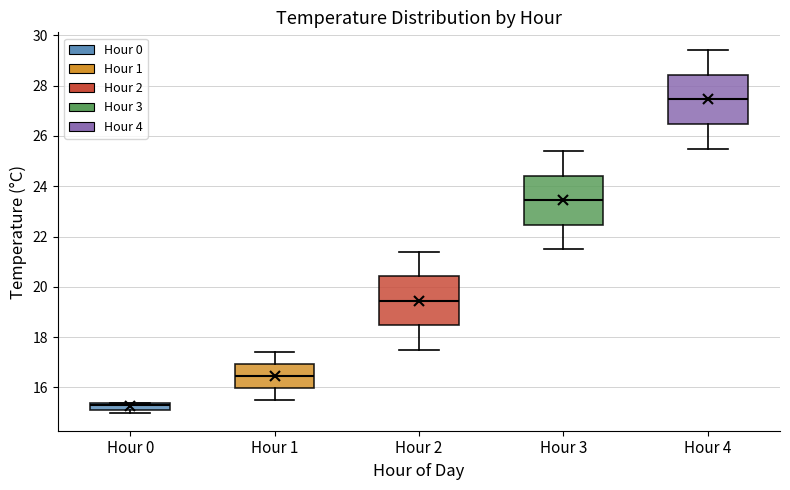

Reading left to right, read every box against the y-axis: the position of its median line, the range the box covers, and the ends of its whiskers. The values are not printed on the chart, so give them approximately, as read against the axis.

Hour 0: median 15.4 (just below the box's upper edge), box 15.2 to 15.4, whiskers 15.0 to 15.4
Hour 1: median 16.4, box 16.0 to 17.0, whiskers 15.6 to 17.4
Hour 2: median 19.4, box 18.4 to 20.4, whiskers 17.6 to 21.4
Hour 3: median 23.4, box 22.4 to 24.4, whiskers 21.6 to 25.4
Hour 4: median 27.4, box 26.4 to 28.4, whiskers 25.6 to 29.4